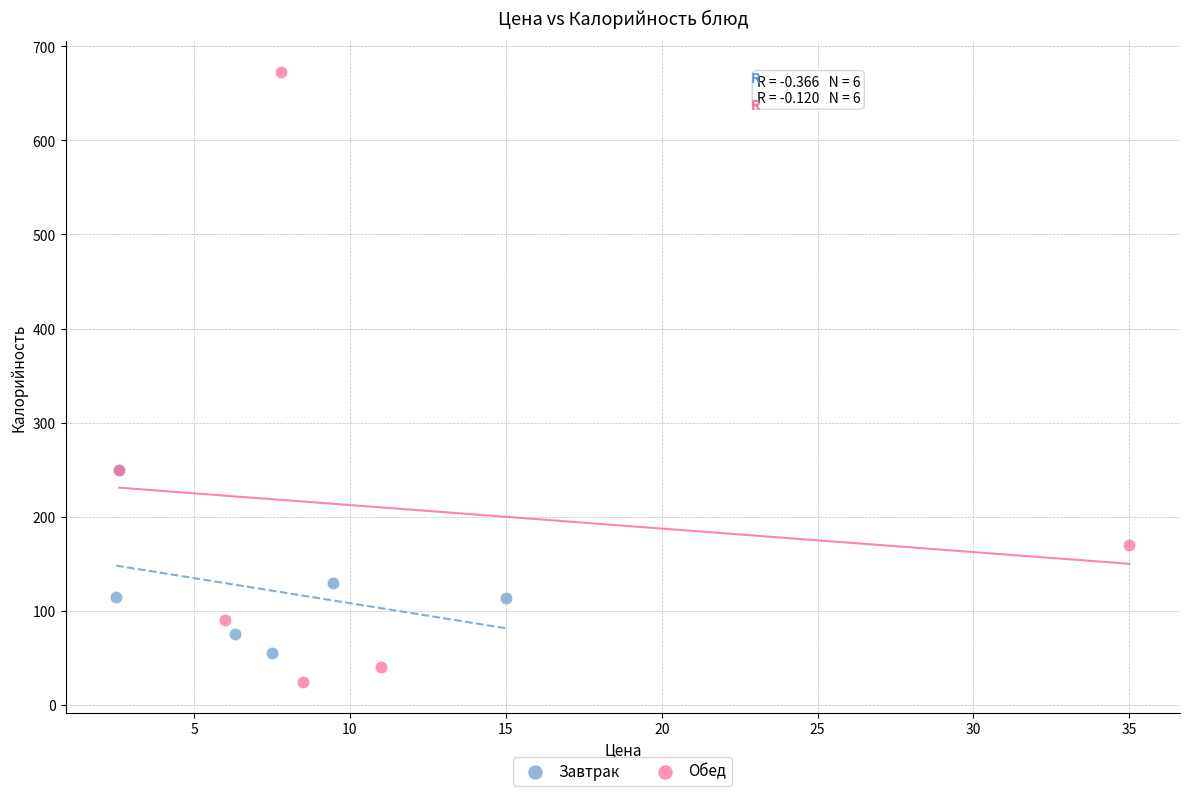

Which series has the widest spread of Y values?

Обед